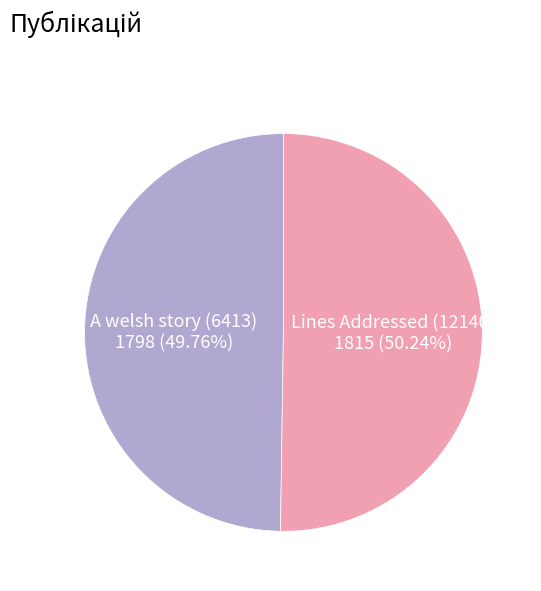

Is there a majority slice in this chart?

Yes